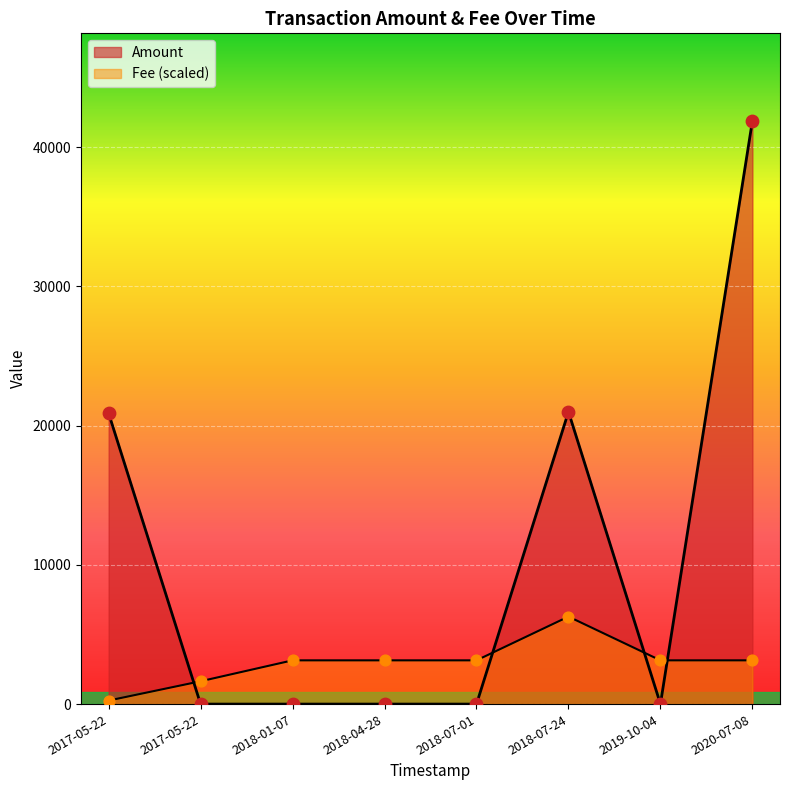

Which series has the widest spread of Y values?

Amount